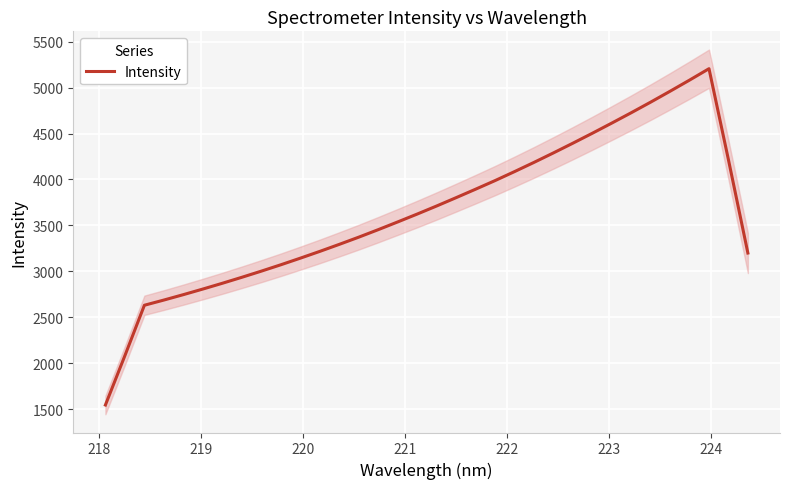

What is the lowest value of the Intensity series?

1544.6